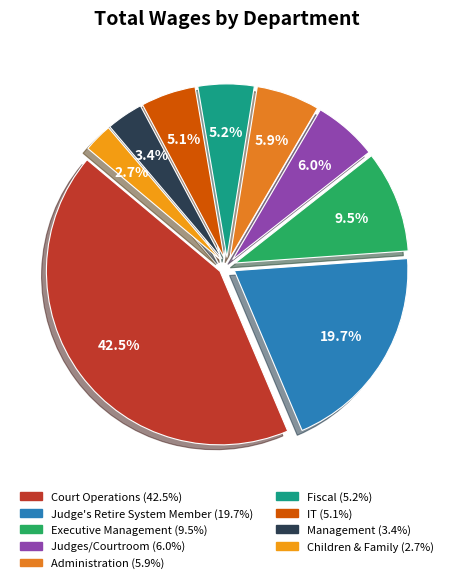

True or false: Administration accounts for 1% of the total.

False